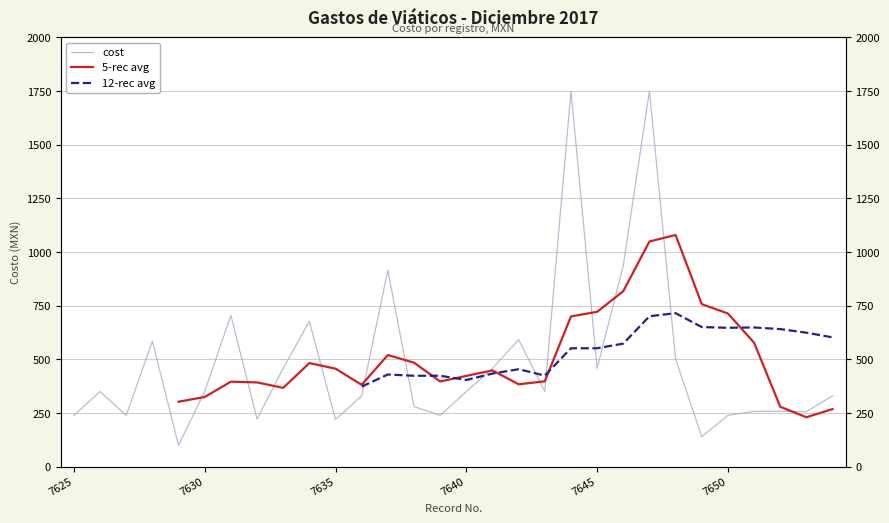

Is it true that cost equals 592.0 at 17?

True